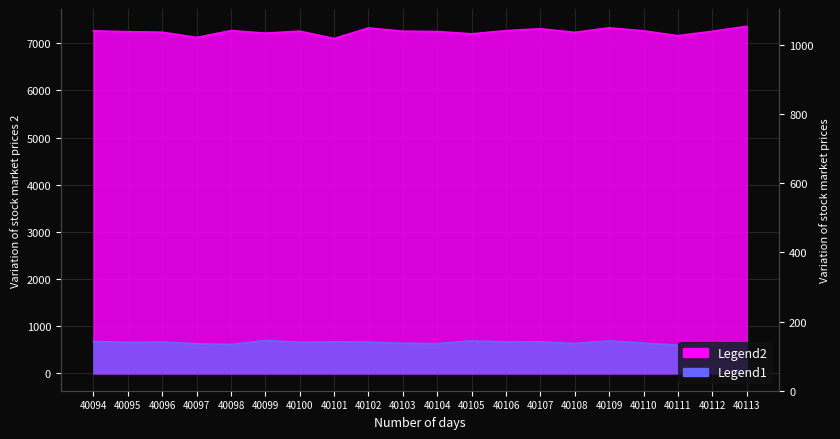

Between 40110 and 40097, which is larger?

40110